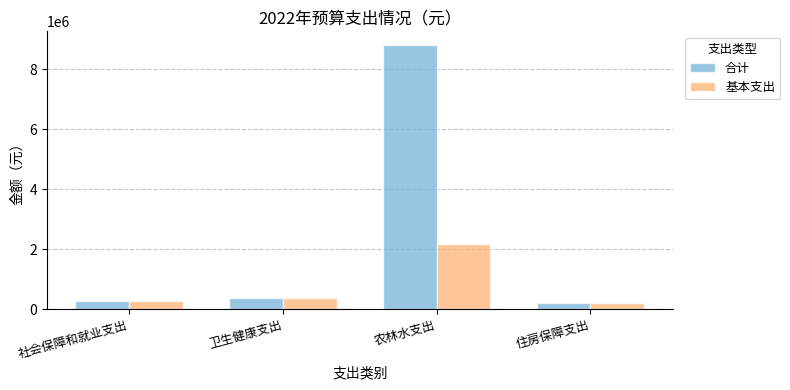

What is the maximum value for 基本支出?

2165085.5